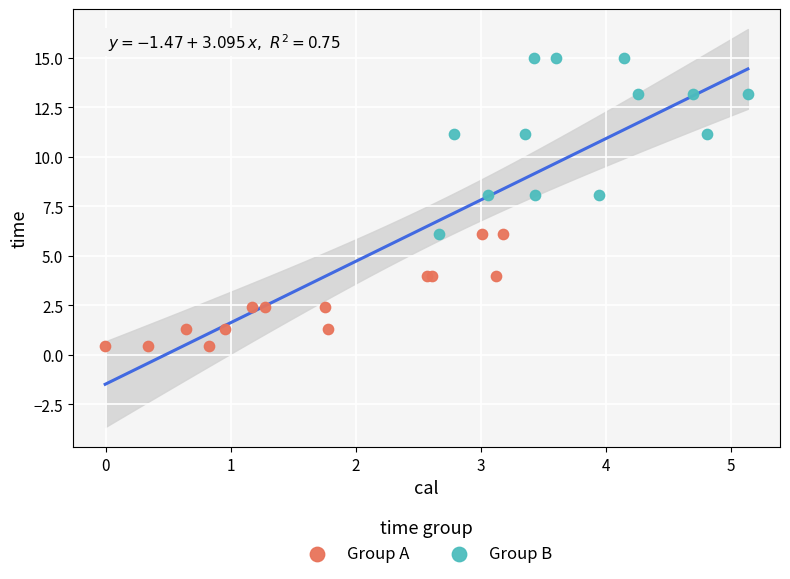

Which series contains the highest Y value?

Group B